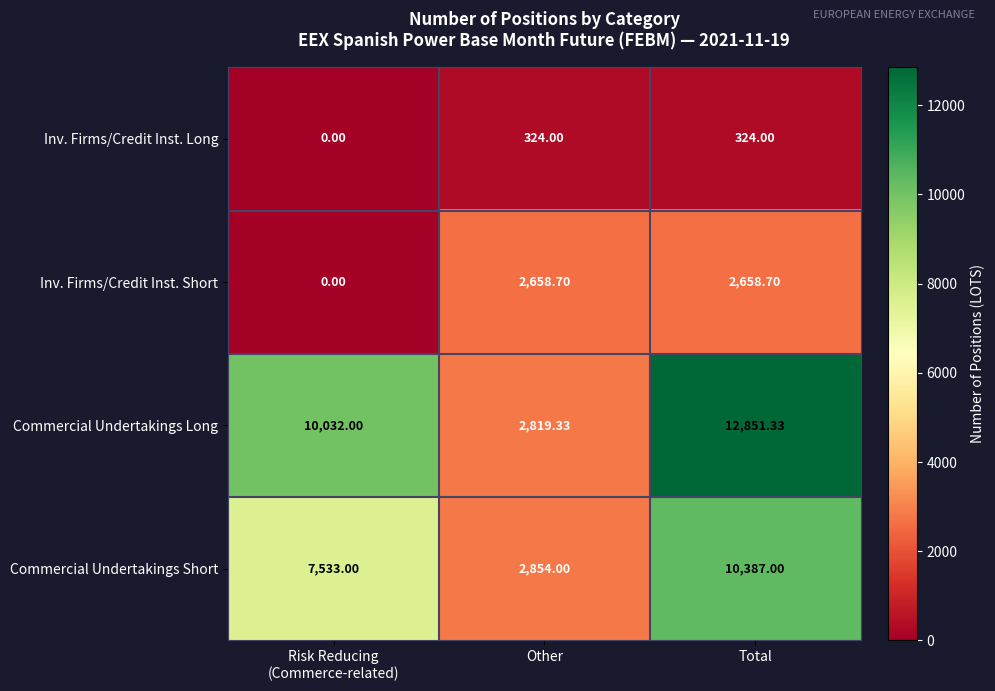

Which series changed the most between Other and Total?

Commercial Undertakings Long